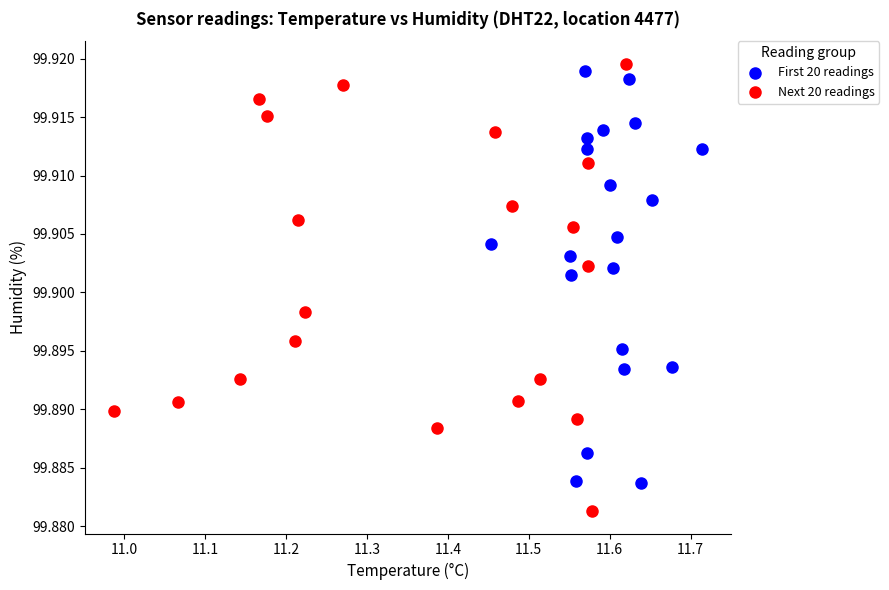

Which series reaches the minimum Y coordinate?

Next 20 readings